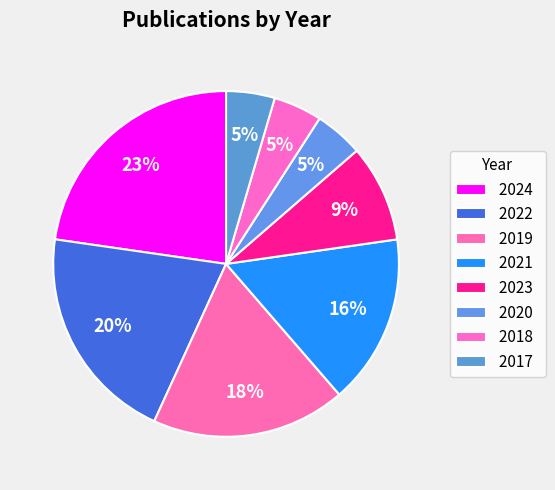

To the nearest percent, what is the difference between the largest and smallest slice percentages?

18%